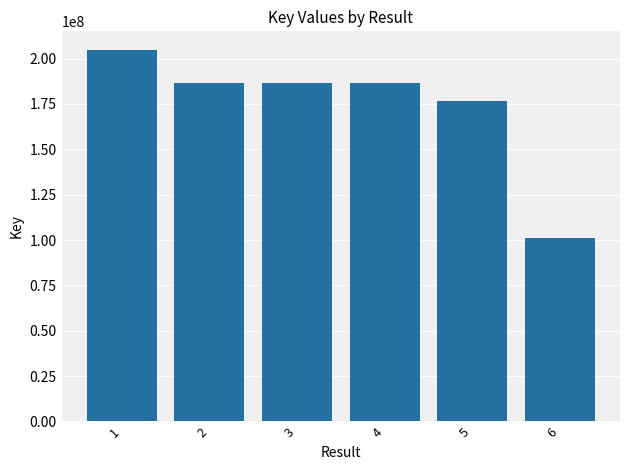

What is the approximate value at 1?

204797761